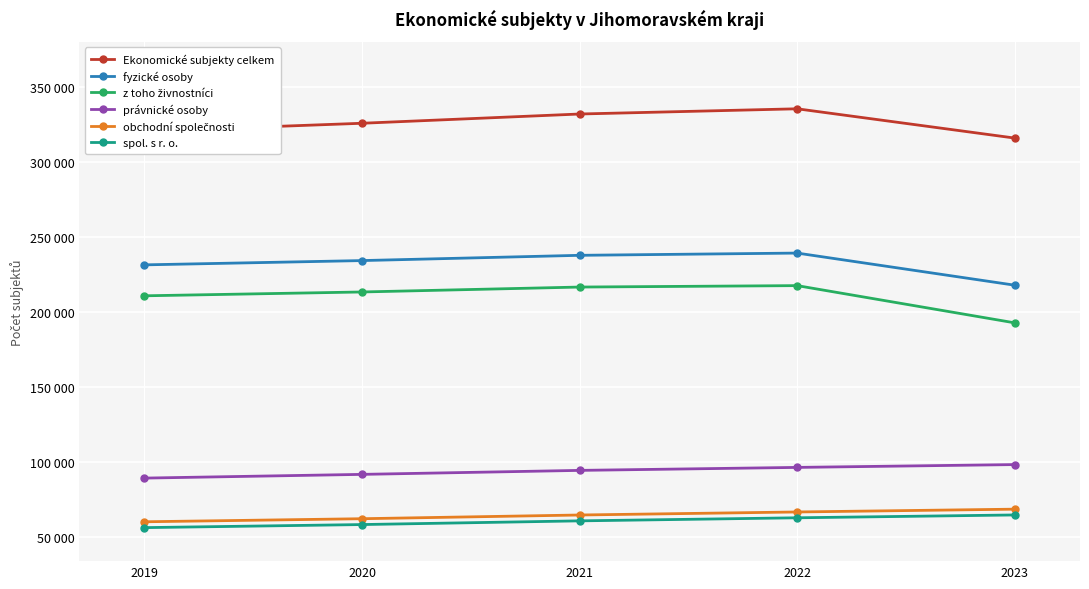

Reading left to right, what are all the values shown in this chart?

Ekonomické subjekty celkem: 2019=320758	2020=326100	2021=332277	2022=335762	2023=316213
fyzické osoby: 2019=231563	2020=234421	2021=237934	2022=239430	2023=217989
z toho živnostníci: 2019=210904	2020=213461	2021=216746	2022=217702	2023=192848
právnické osoby: 2019=89195	2020=91679	2021=94343	2022=96332	2023=98224
obchodní společnosti: 2019=60033	2020=62077	2021=64555	2022=66581	2023=68451
spol. s r. o.: 2019=56124	2020=58175	2021=60644	2022=62695	2023=64588